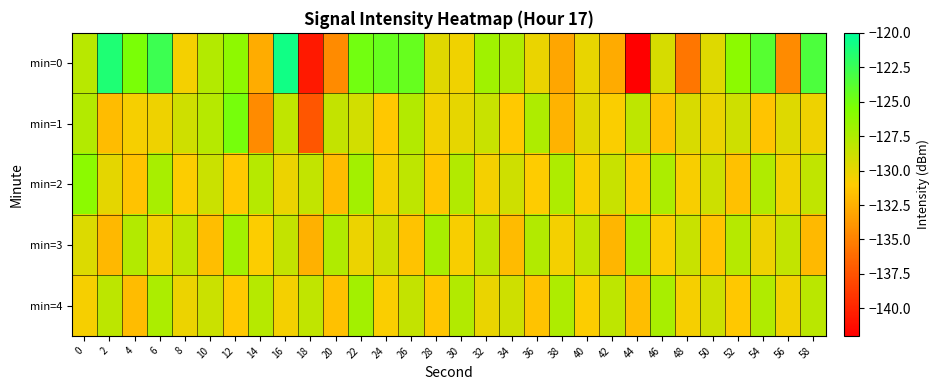

At which category is the sum across all series the highest?

6